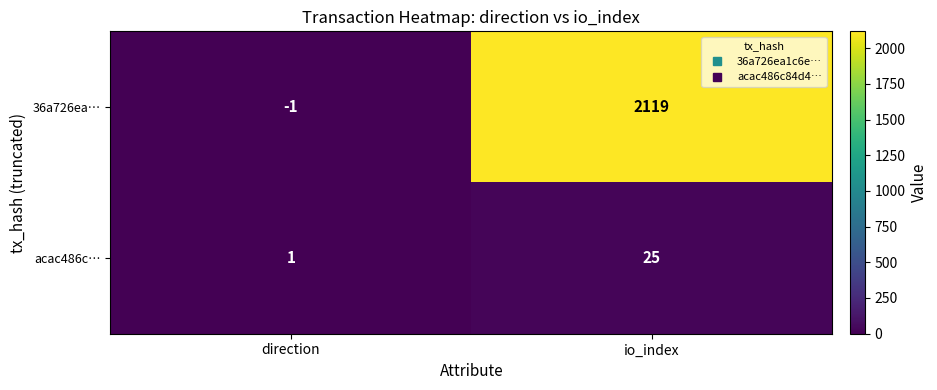

True or false: acac486c… has a value of 0 at direction.

False